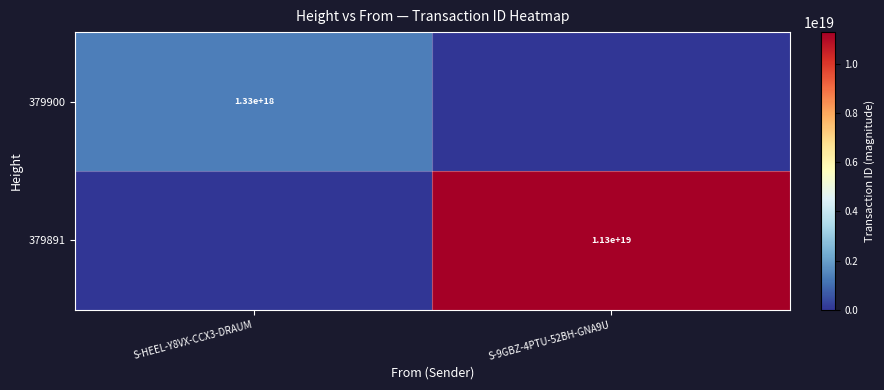

The 379900 series shows 1330000000000000000 at S-HEEL-Y8VX-CCX3-DRAUM. True or false?

True